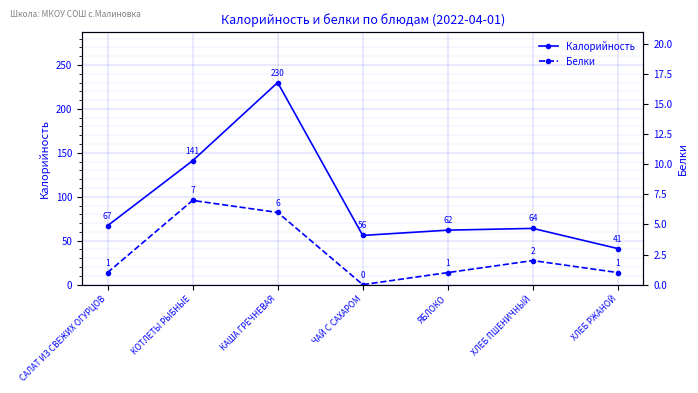

Which series changed the most between КОТЛЕТЫ РЫБНЫЕ and ХЛЕБ РЖАНОЙ?

Калорийность